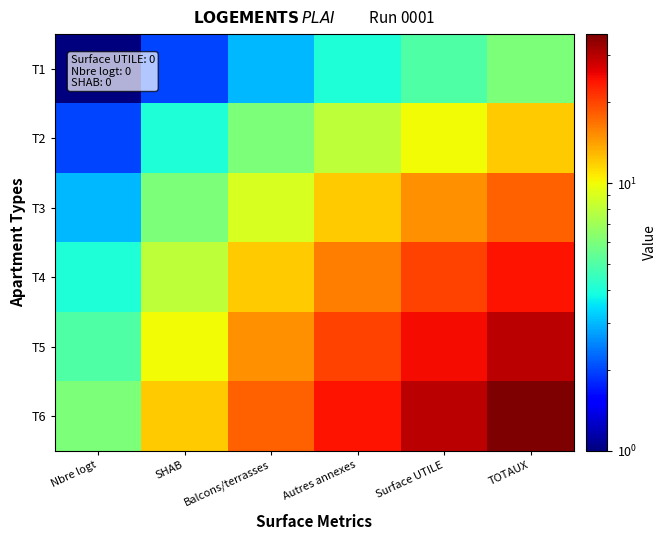

List the series in order of their peak value, lowest first.

T1, T2, T3, T4, T5, T6